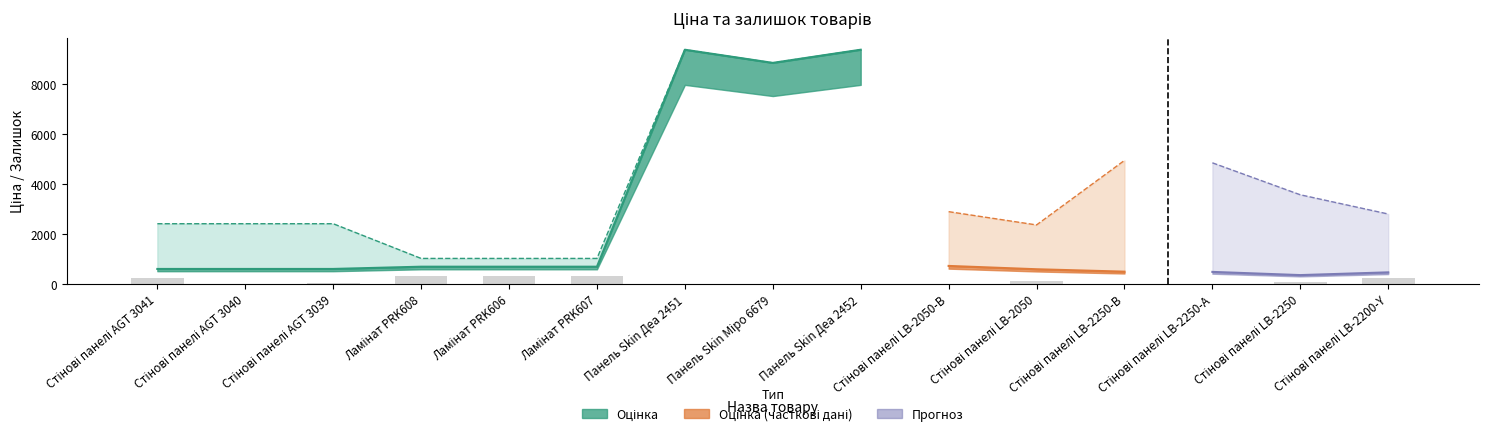

True or false: Ціна has a value of 9384.0 at Панель Skin Деа 2452.

True